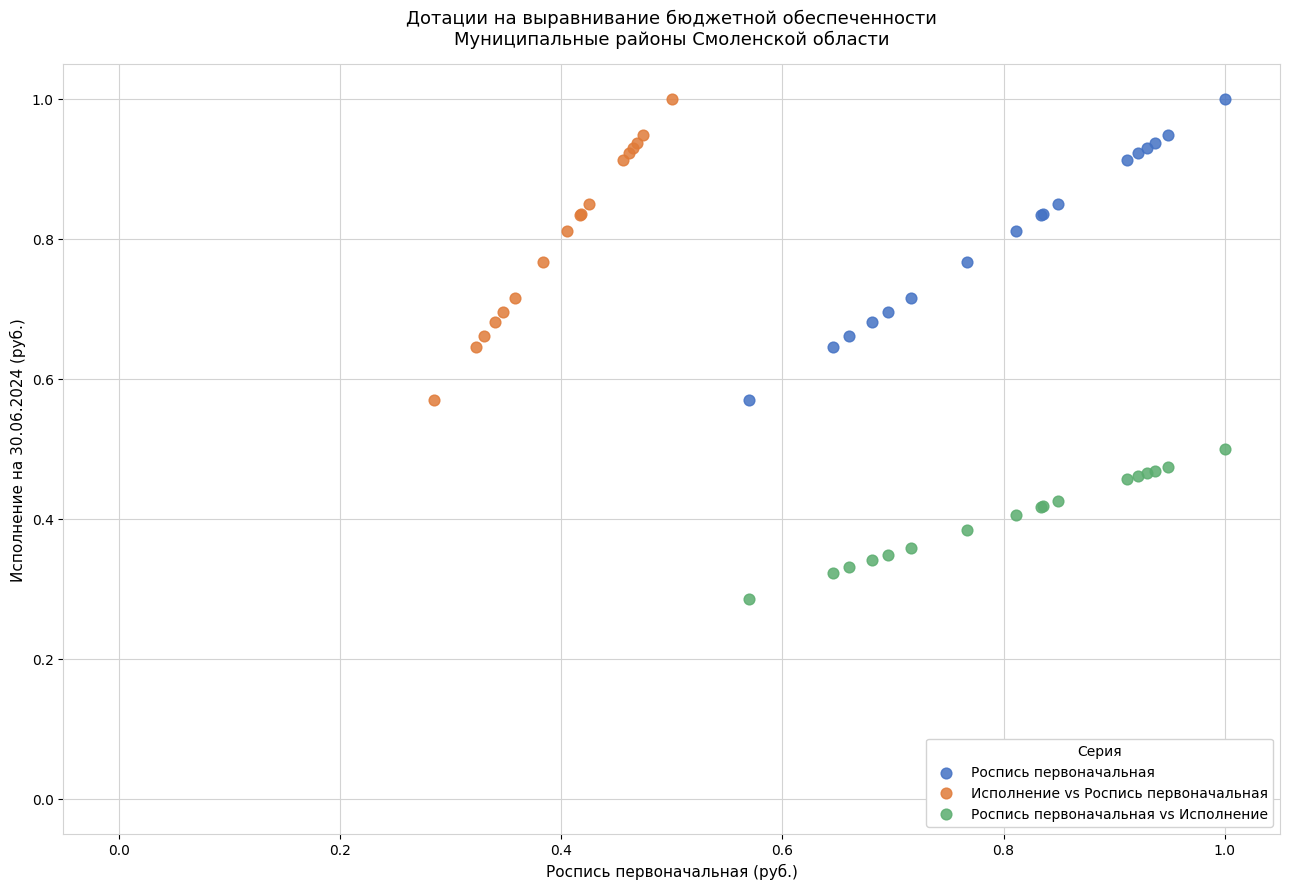

What are all the series names shown in the legend?

Роспись первоначальная, Исполнение vs Роспись первоначальная, Роспись первоначальная vs Исполнение